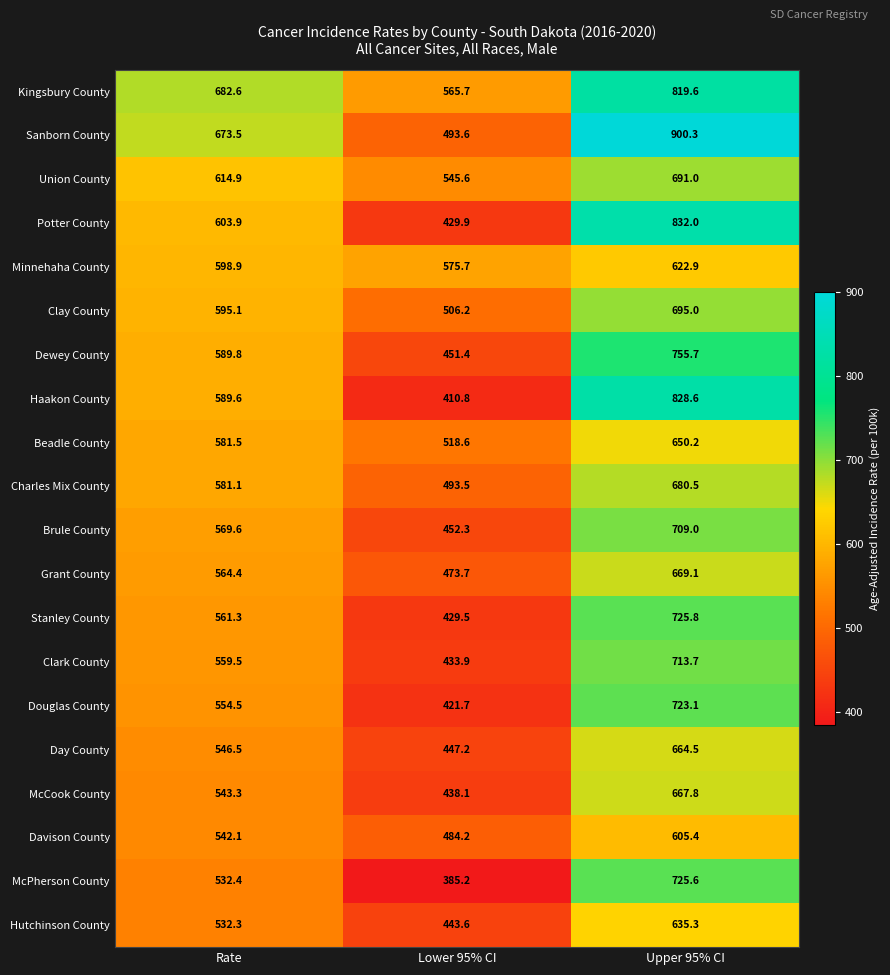

True or false: Kingsbury County has a value of 292.6 at Lower 95% CI.

False